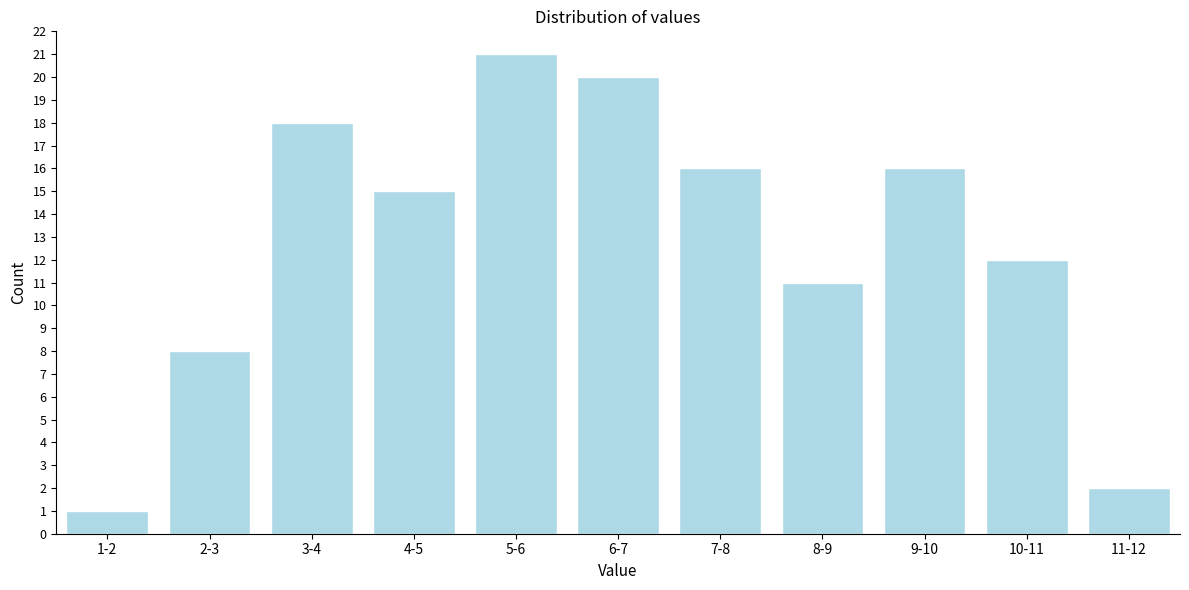

Reading left to right, list all the values displayed in this chart.

1-2=1	2-3=8	3-4=18	4-5=15	5-6=21	6-7=20	7-8=16	8-9=11	9-10=16	10-11=12	11-12=2